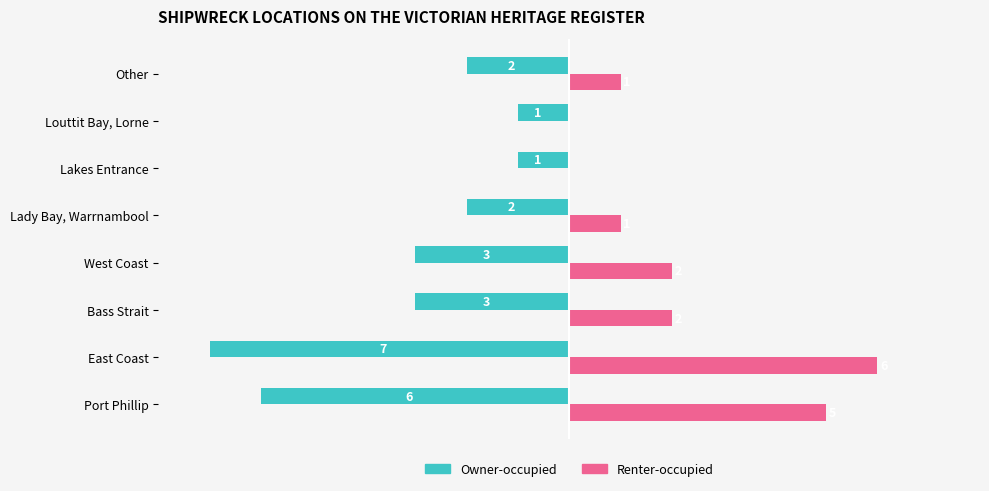

Which series has the largest total across all categories?

Renter-occupied